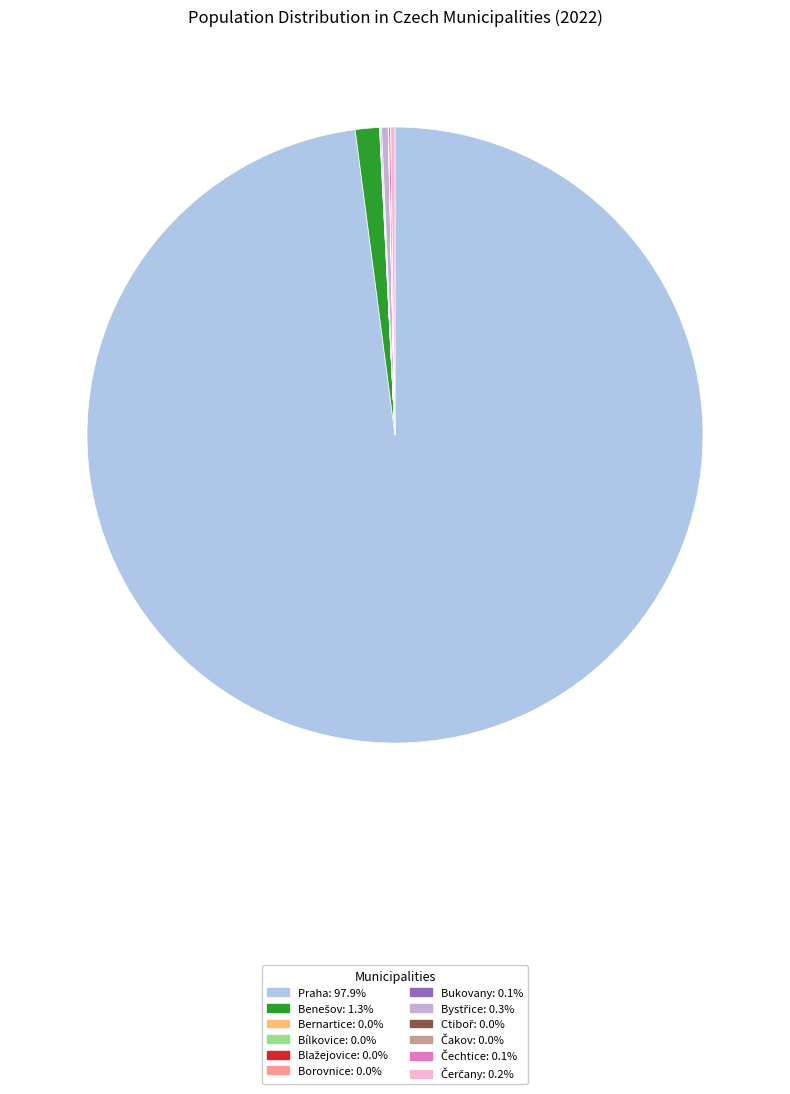

The Bílkovice slice represents 0% of the pie. True or false?

True